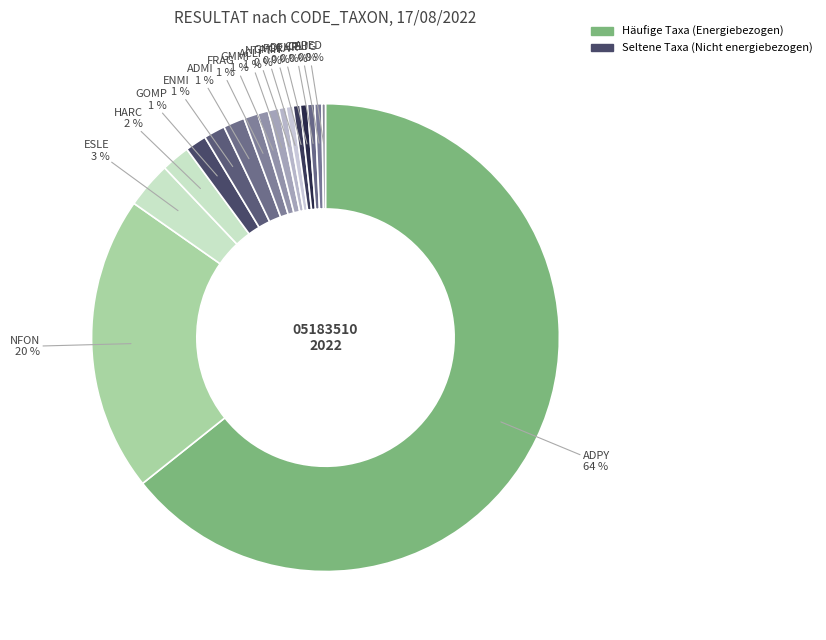

Which category has the biggest portion of the pie?

ADPY